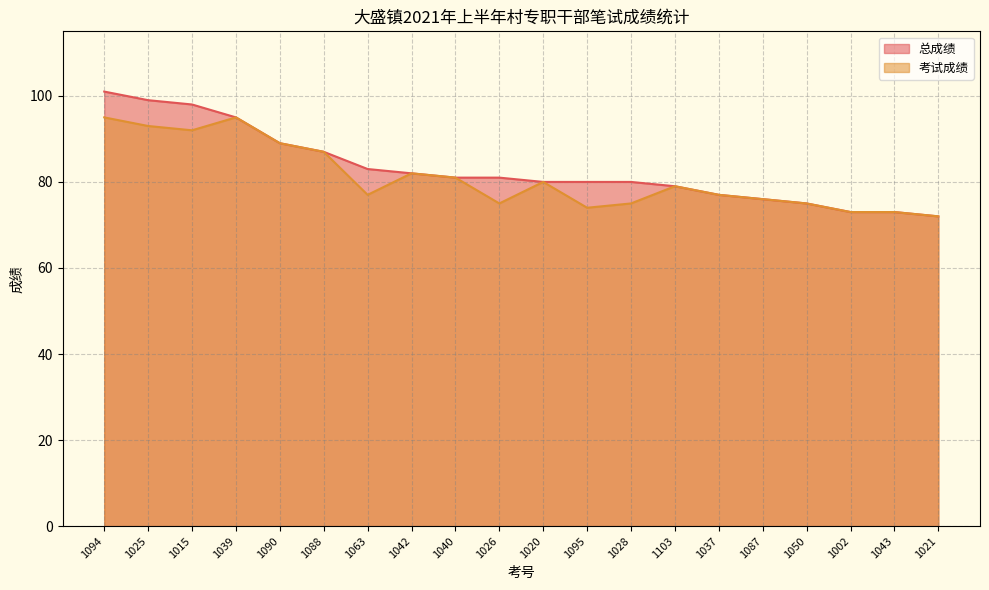

Reading left to right, extract all data points from this chart.

总成绩: 1094=101	1025=99	1015=98	1039=95	1090=89	1088=87	1063=83	1042=82	1040=81	1026=81	1020=80	1095=80	1028=80	1103=79	1037=77	1087=76	1050=75	1002=73	1043=73	1021=72
考试成绩: 1094=95	1025=93	1015=92	1039=95	1090=89	1088=87	1063=77	1042=82	1040=81	1026=75	1020=80	1095=74	1028=75	1103=79	1037=77	1087=76	1050=75	1002=73	1043=73	1021=72